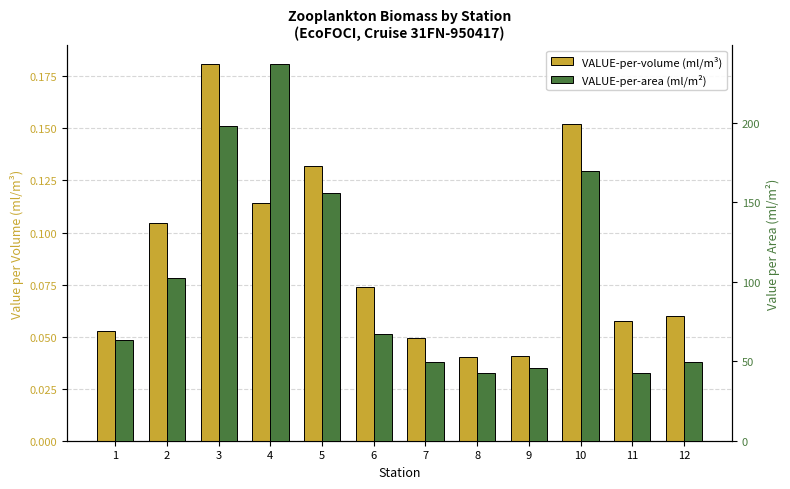

At which label is VALUE-per-volume (ml/m³) closest to 0?

8